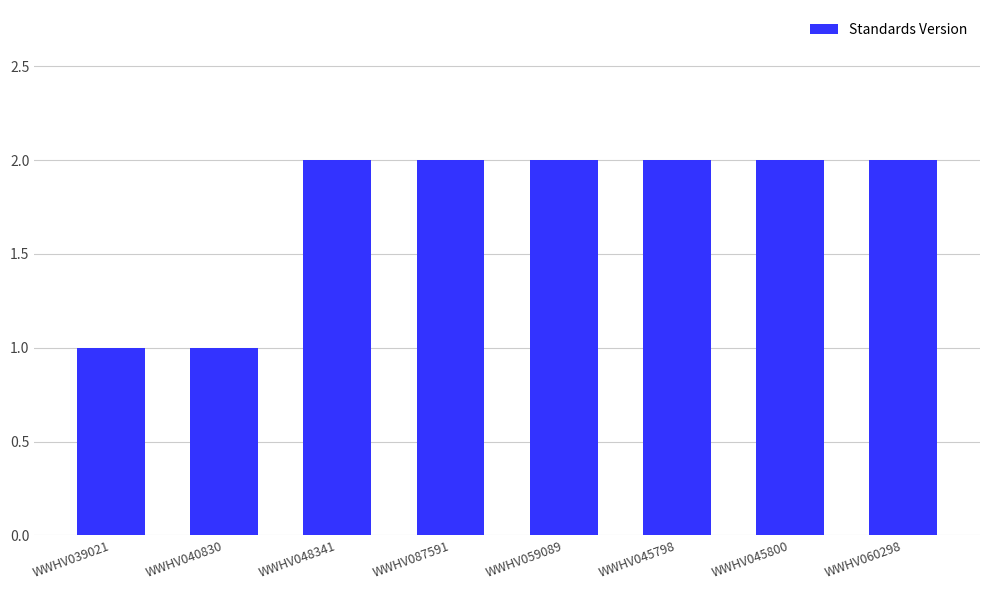

How many series are shown in this chart?

1